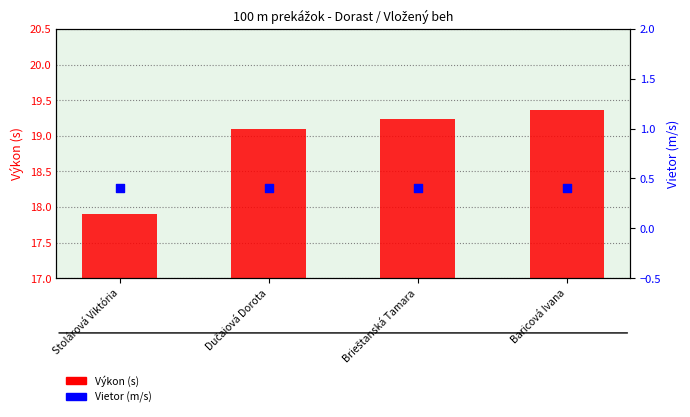

What are all the series names shown in the legend?

Výkon (s), Vietor (m/s)